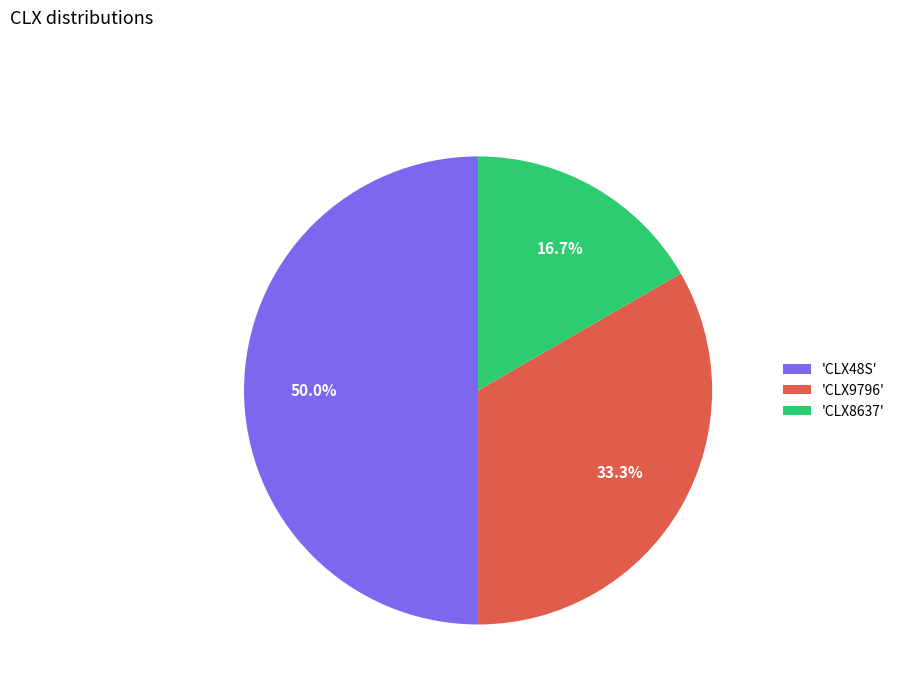

What is the total percentage of 'CLX9796' and 'CLX8637'?

50.0%